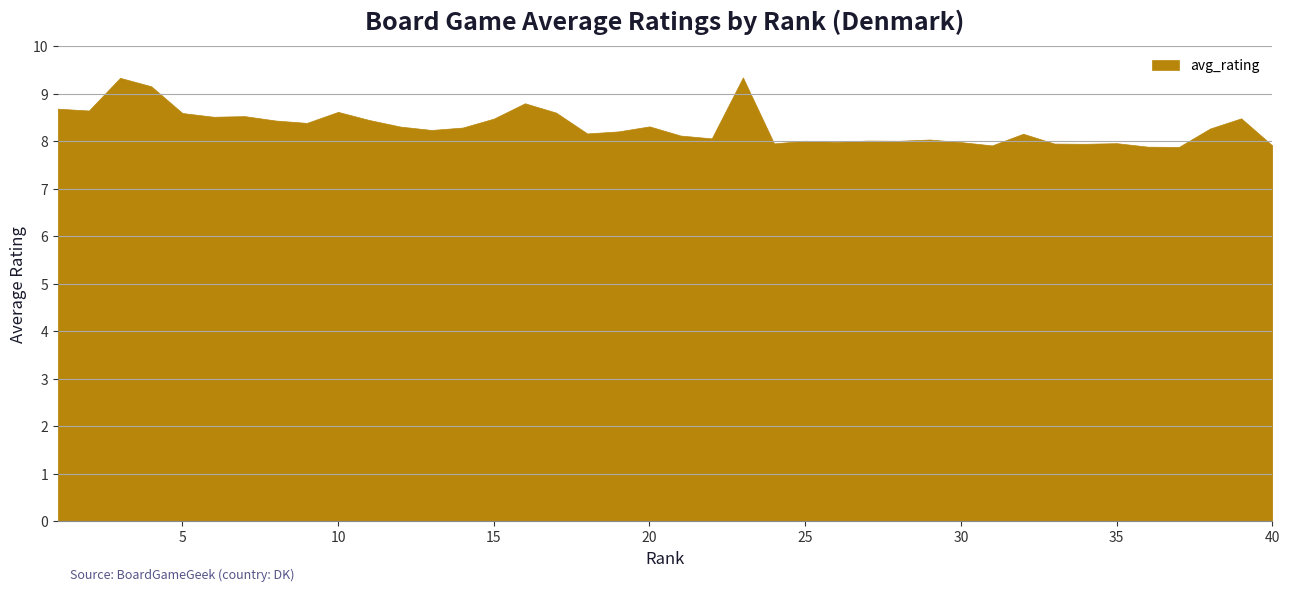

Rank the categories by value from lowest to highest.

37, 36, 40, 31, 34, 33, 24, 35, 30, 26, 28, 25, 27, 29, 22, 21, 32, 18, 19, 13, 38, 14, 12, 20, 9, 8, 11, 15, 39, 6, 7, 5, 17, 10, 2, 1, 16, 4, 3, 23